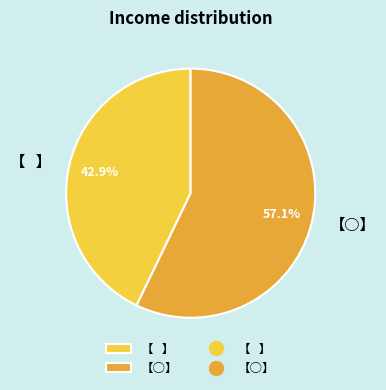

Rank the categories by value from highest to lowest.

【○】, 【   】